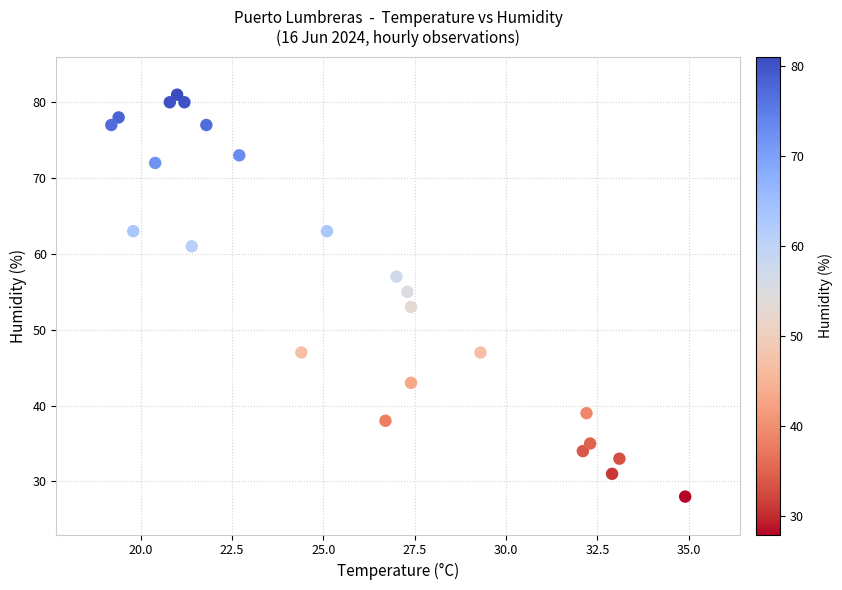

What is the range of Y values (max minus min)?

53